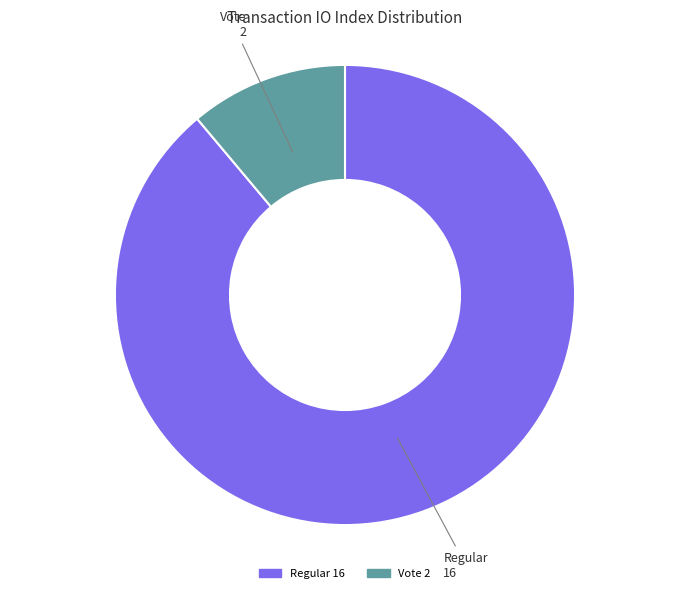

Does any single category account for the majority?

Yes